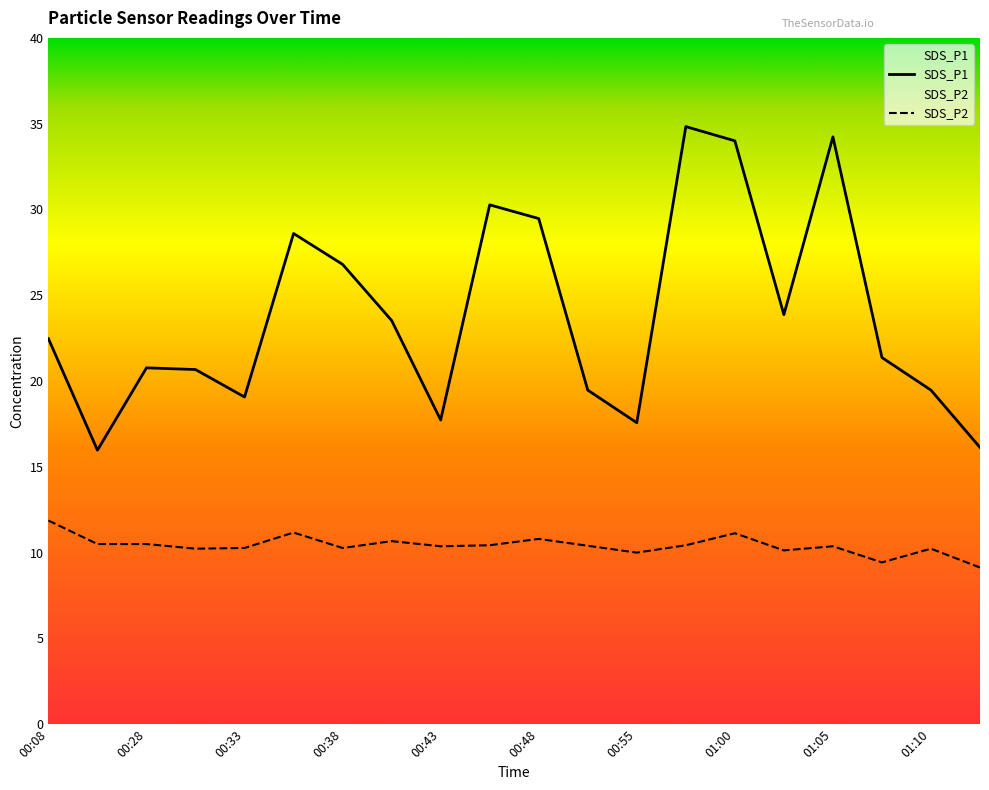

List the labels in order of SDS_P2 value, smallest first.

01:13, 01:08, 00:55, 01:03, 00:30, 01:10, 00:33, 00:38, 00:43, 01:05, 00:50, 00:45, 00:58, 00:25, 00:28, 00:40, 00:48, 01:00, 00:35, 00:08